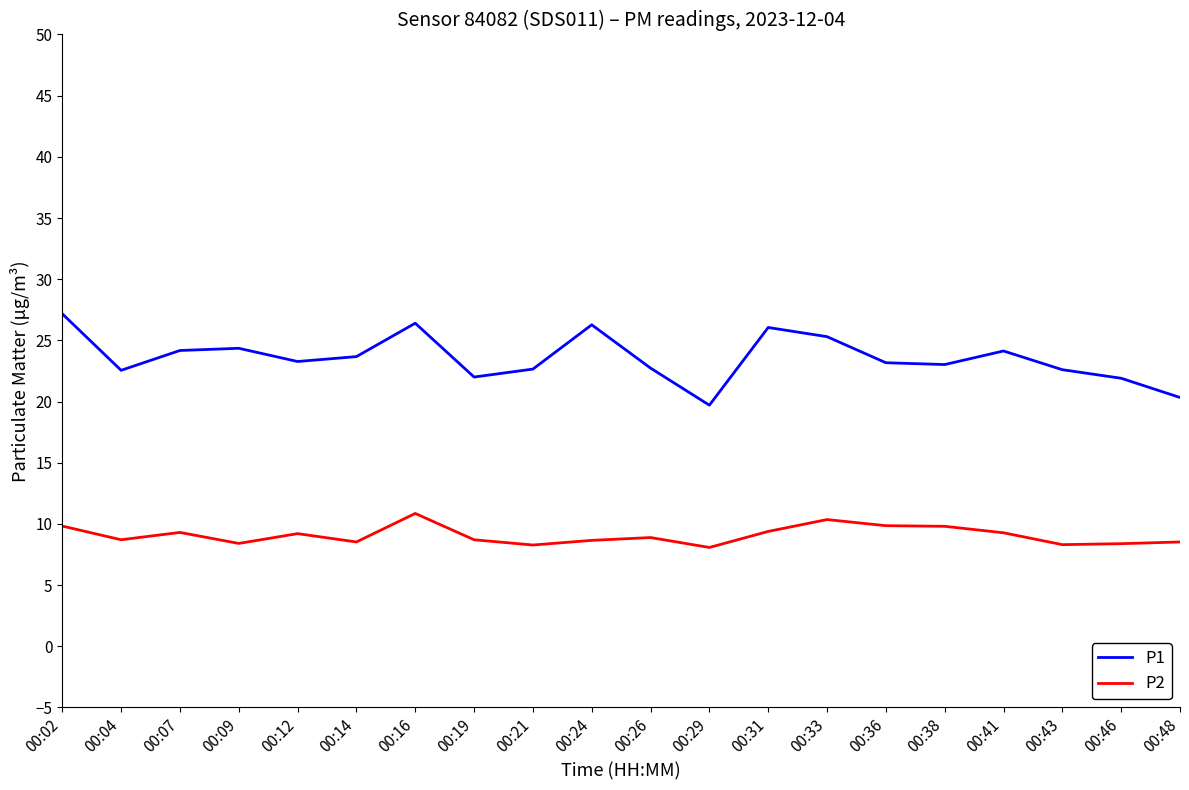

Which category has the highest value in the P1 series?

00:02